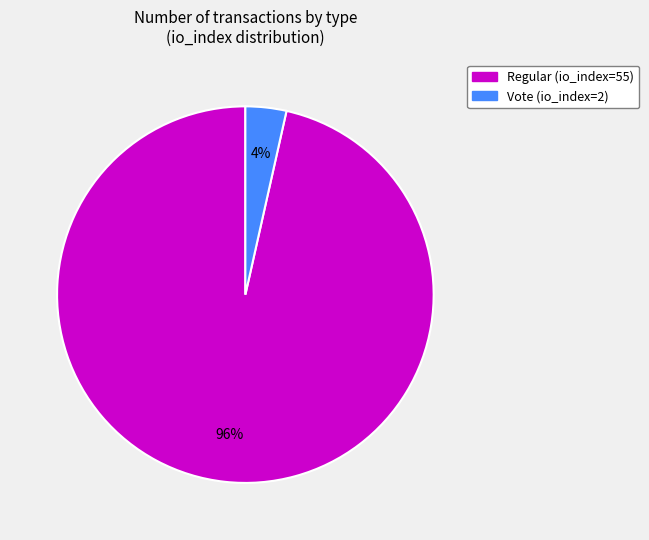

Do Regular (io_index=55) and Vote (io_index=2) together represent more than half of the pie?

Yes